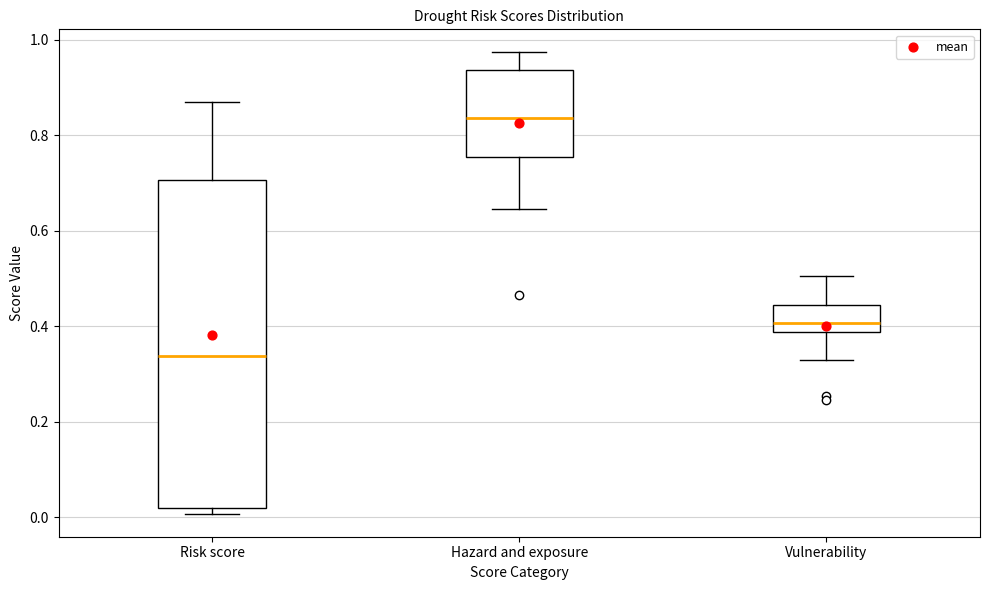

Reading left to right, read every box against the y-axis: the position of its median line, the range the box covers, and the ends of its whiskers. The values are not printed on the chart, so give them approximately, as read against the axis.

Risk score: median 0.34, box 0.02 to 0.70, whiskers 0.00 to 0.88
Hazard and exposure: median 0.84, box 0.76 to 0.94, whiskers 0.64 to 0.98
Vulnerability: median 0.40, box 0.38 to 0.44, whiskers 0.32 to 0.50